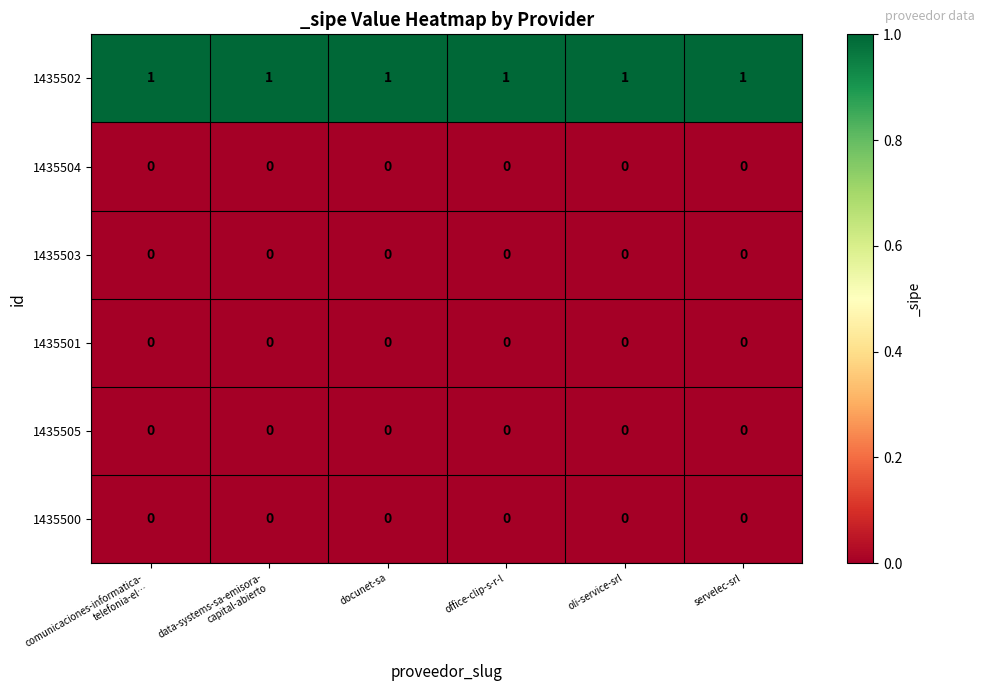

What is the total value across all series at data-systems-sa-emisora-
capital-abierto?

1